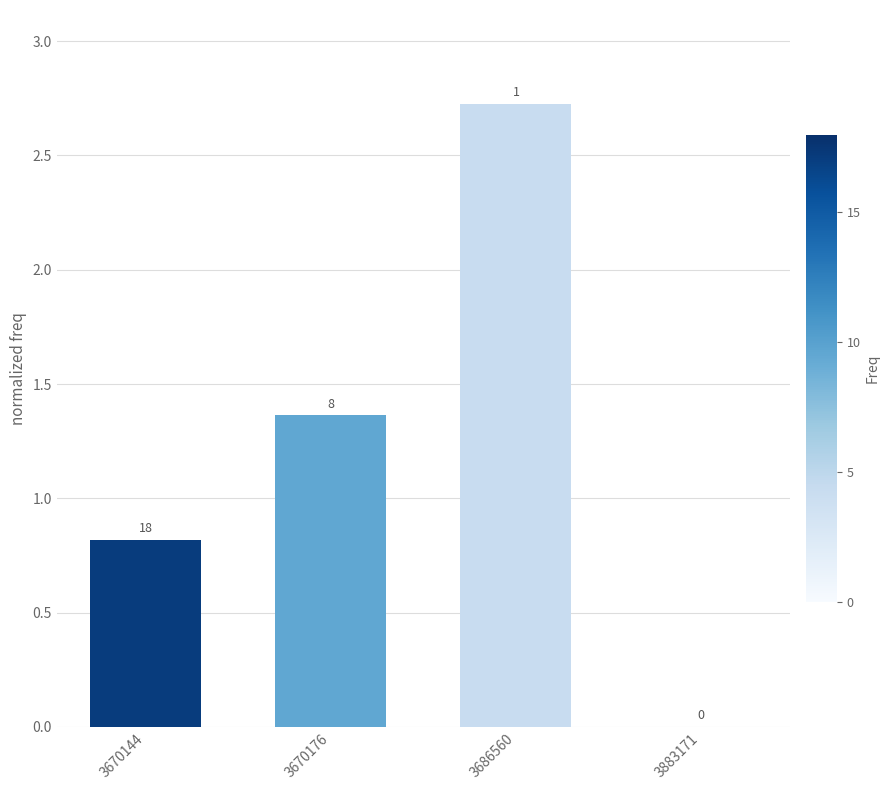

Are the bars horizontal?

No